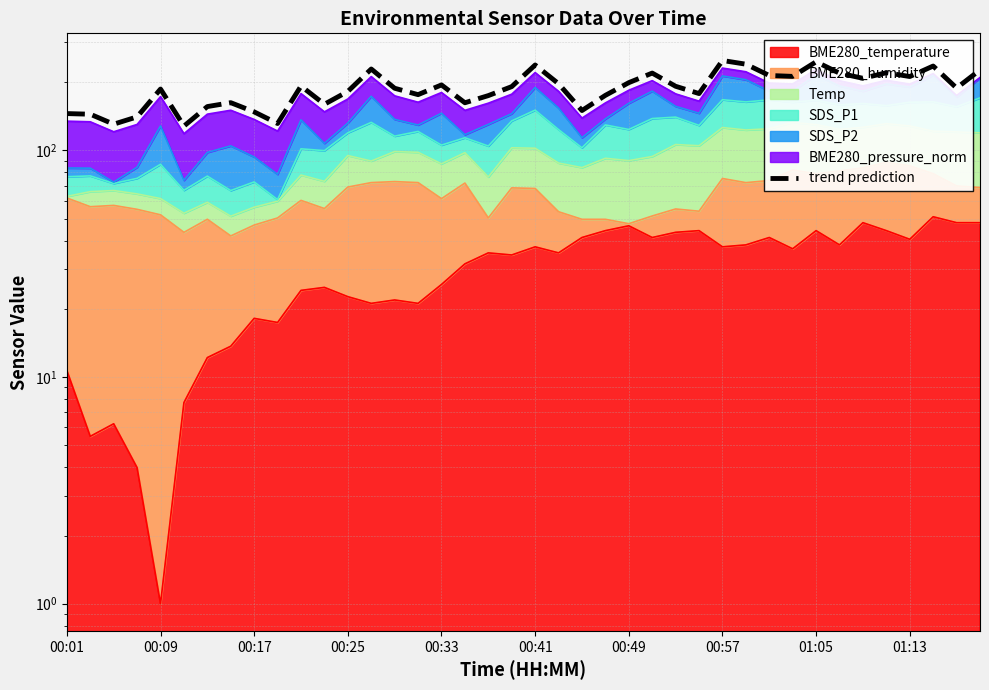

What is the greatest value displayed?

249.5